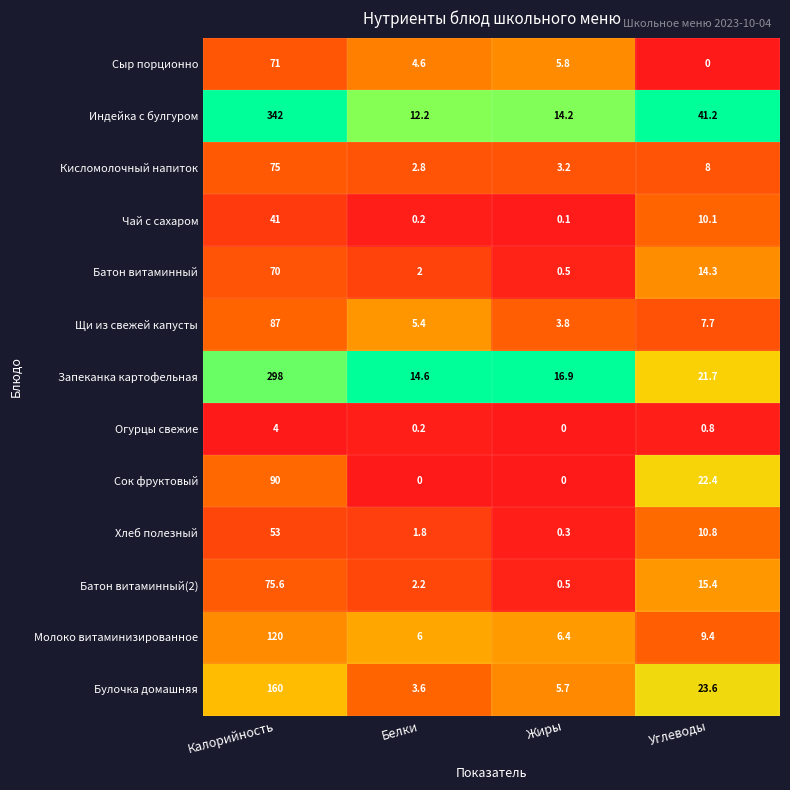

At Калорийность, list the series in order from largest to smallest.

Индейка с булгуром, Запеканка картофельная, Булочка домашняя, Молоко витаминизированное, Сок фруктовый, Щи из свежей капусты, Батон витаминный(2), Кисломолочный напиток, Сыр порционно, Батон витаминный, Хлеб полезный, Чай с сахаром, Огурцы свежие